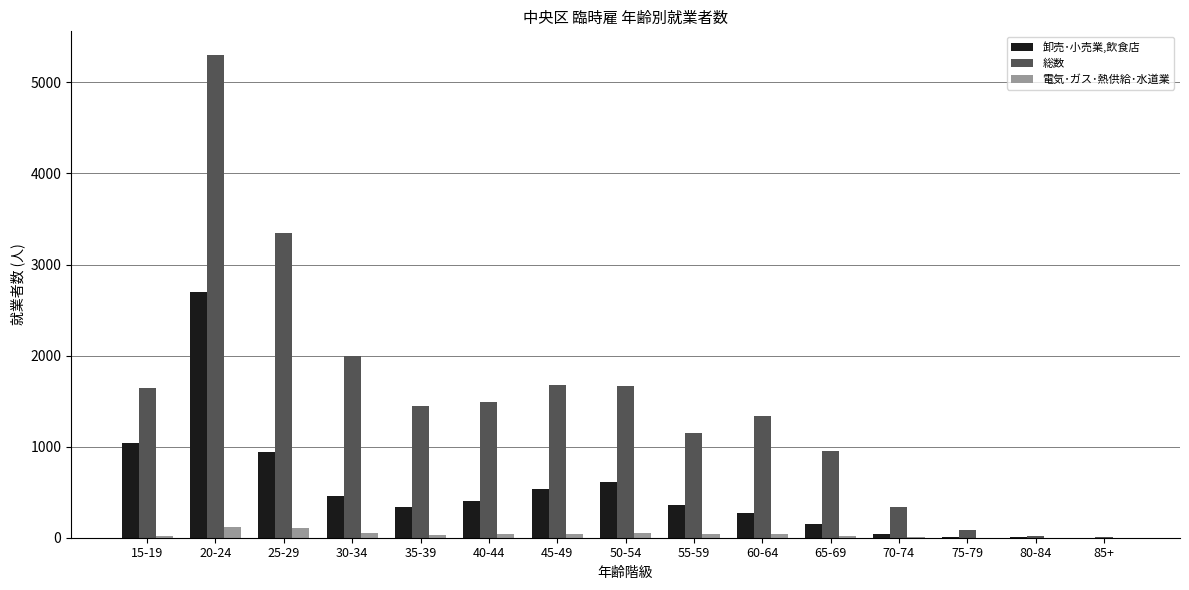

What is the maximum value shown in the chart?

5296